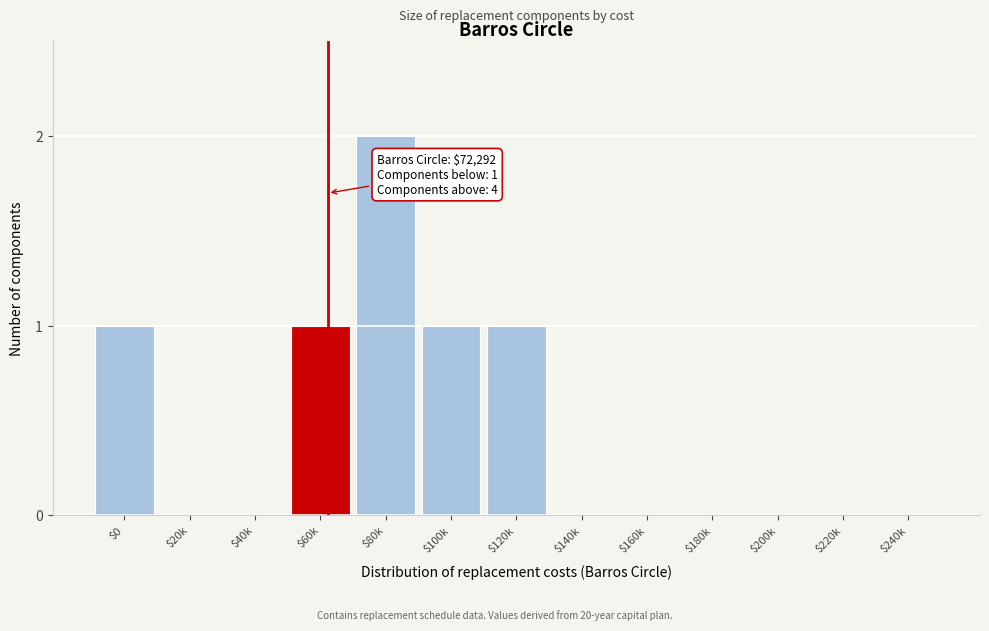

What is the sum of all values?

6